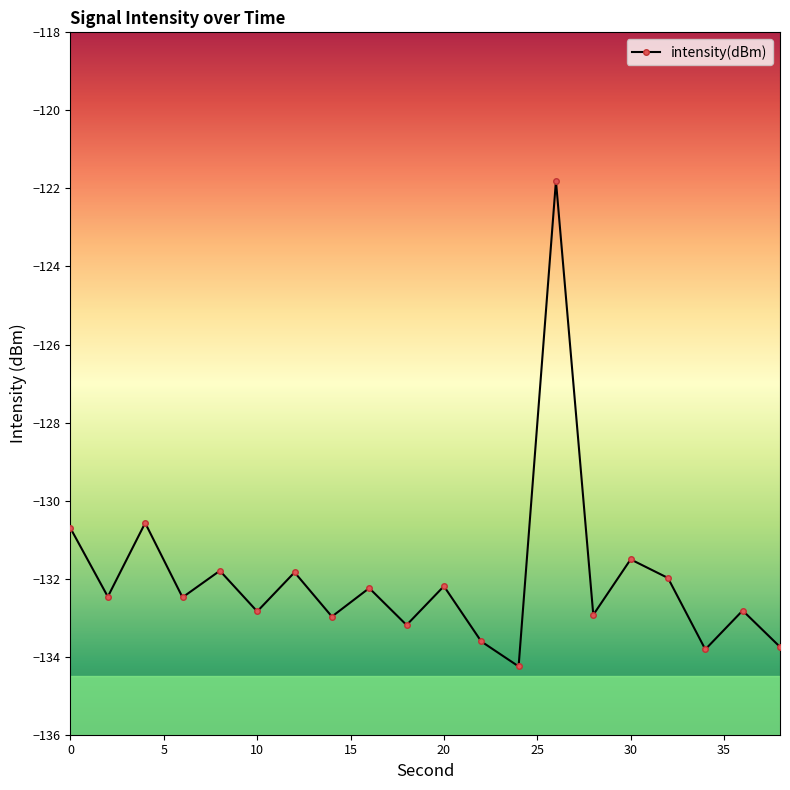

What is the smallest value displayed?

-134.2